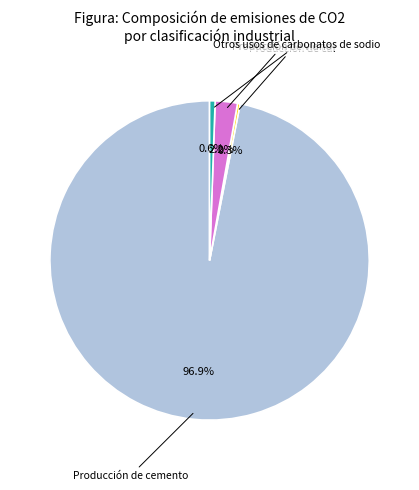

Is there a majority slice in this chart?

Yes